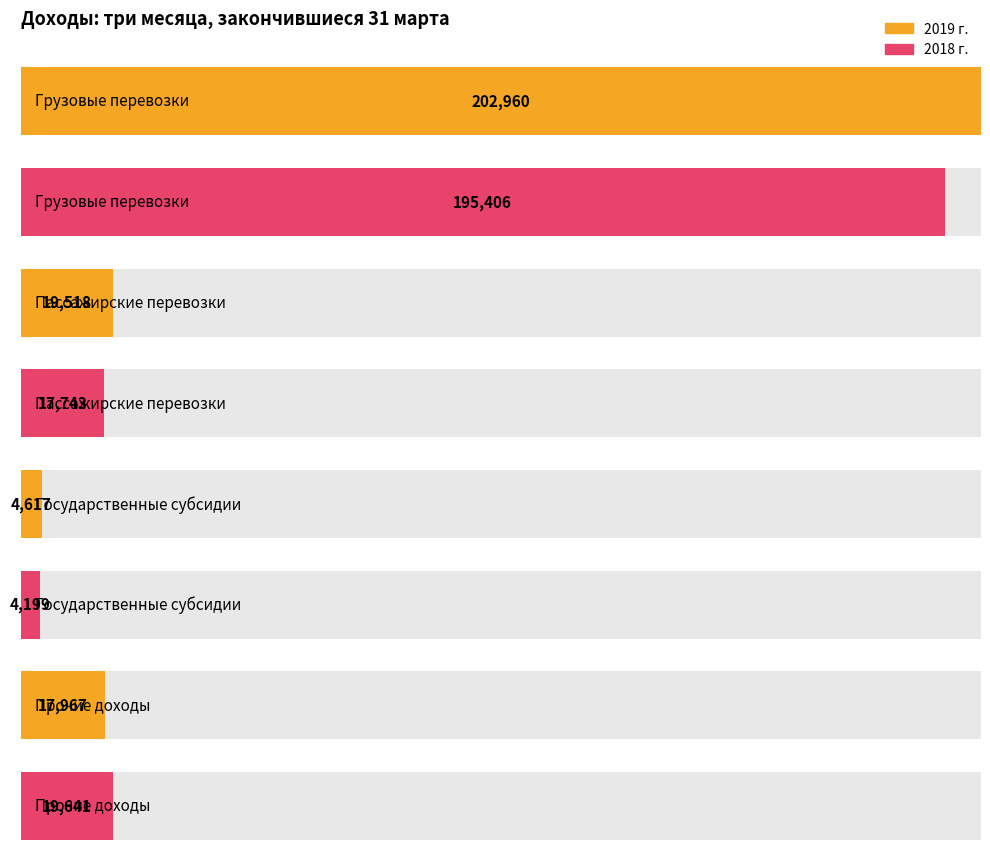

What is the value of the 2019 bar at the 1st from the left?

202960